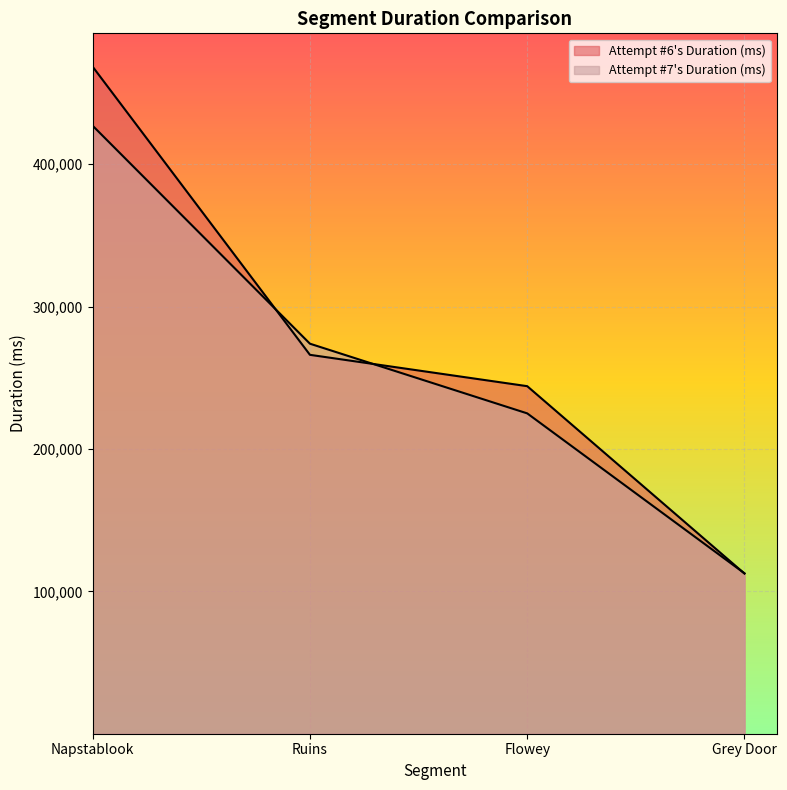

At which label is Attempt #6's Duration (ms) closest to 290457?

Ruins